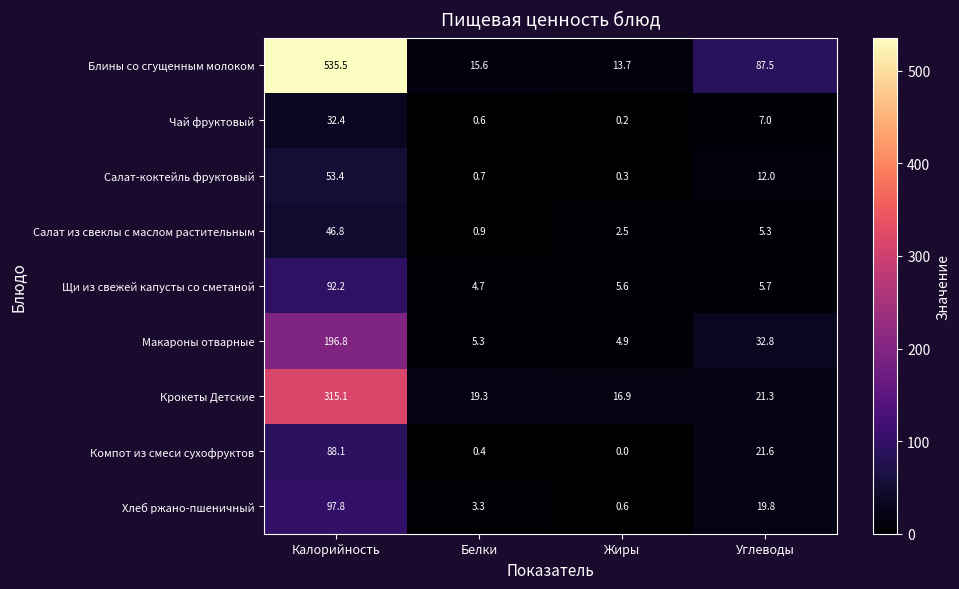

At how many categories does at least one series exceed 97?

1